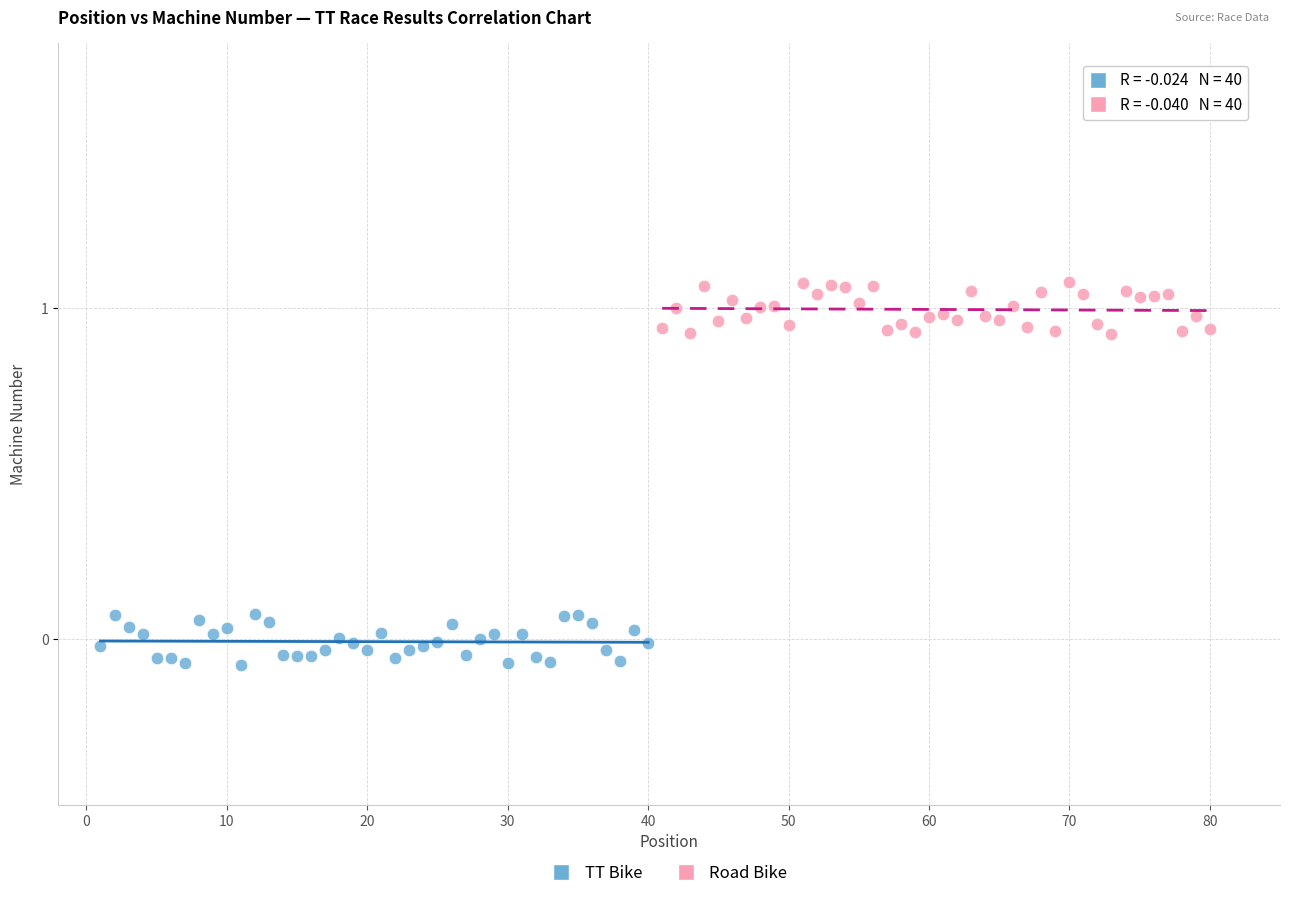

Which series contains the lowest Y value?

TT Bike